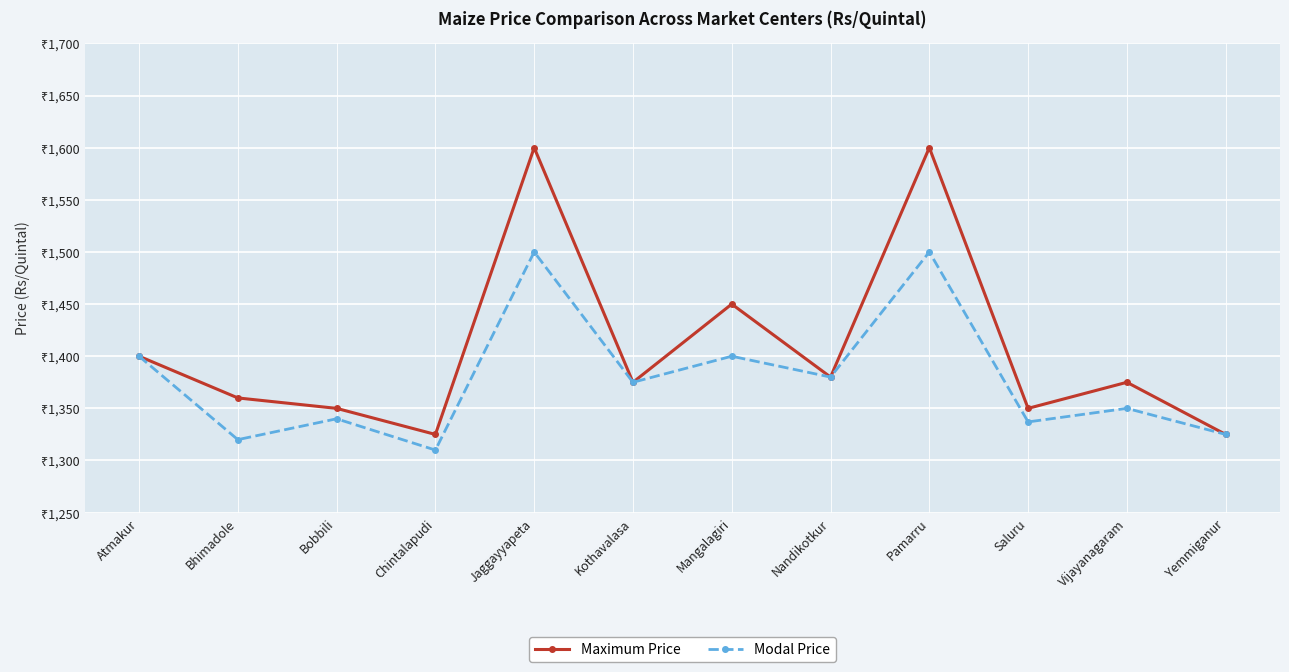

Is this an area chart (filled region under the line)?

No